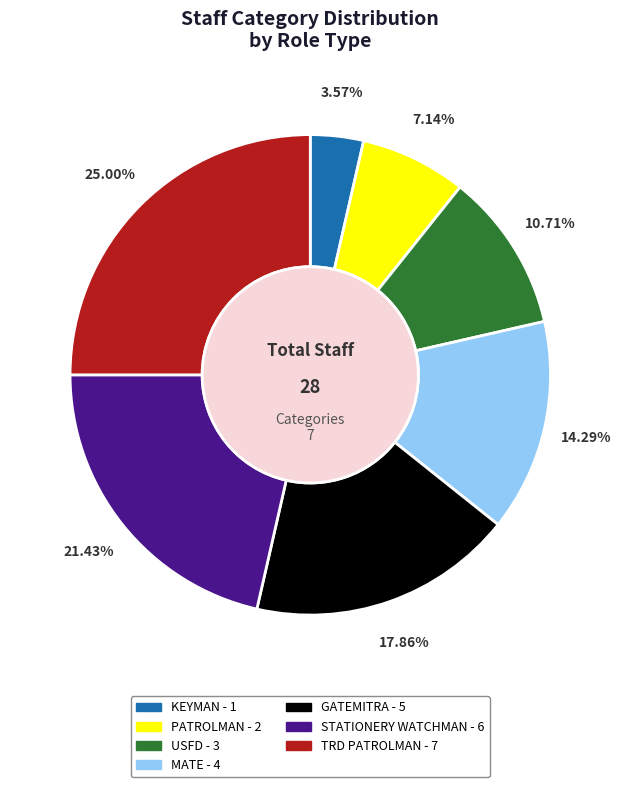

To the nearest percent, what portion does TRD PATROLMAN represent?

25%